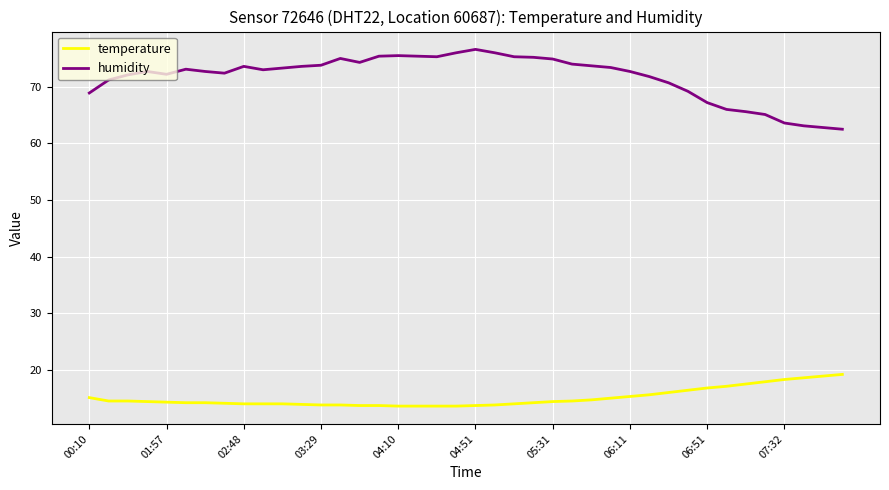

True or false: temperature and humidity cross at least once.

False